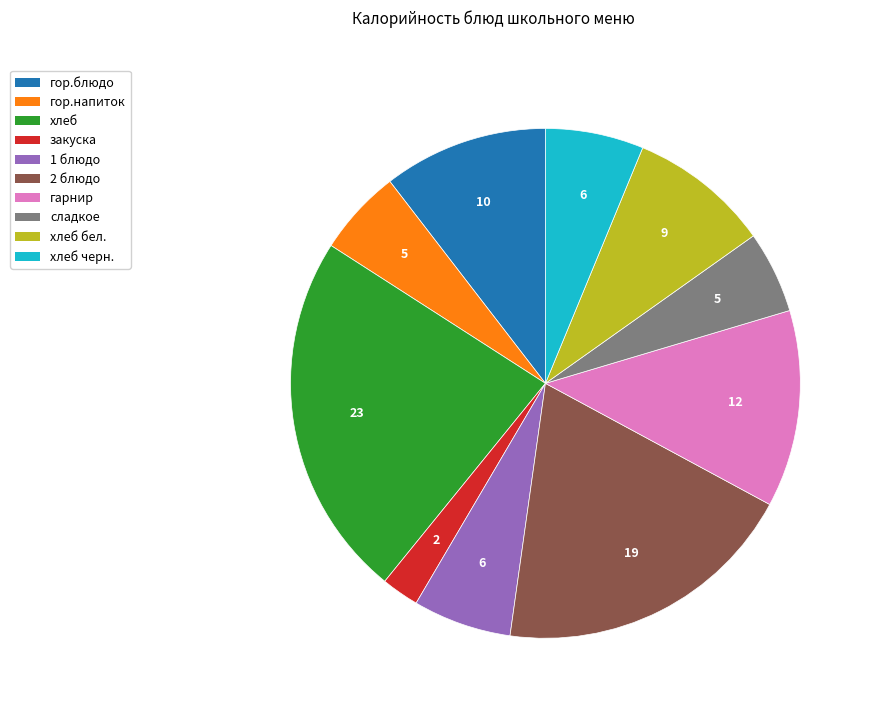

Does any single category account for the majority?

No